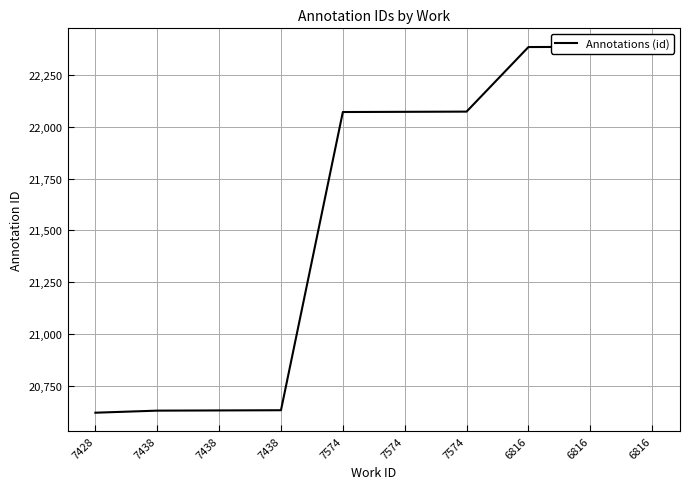

What is the sum of the values at 7428 and 6816?

43005